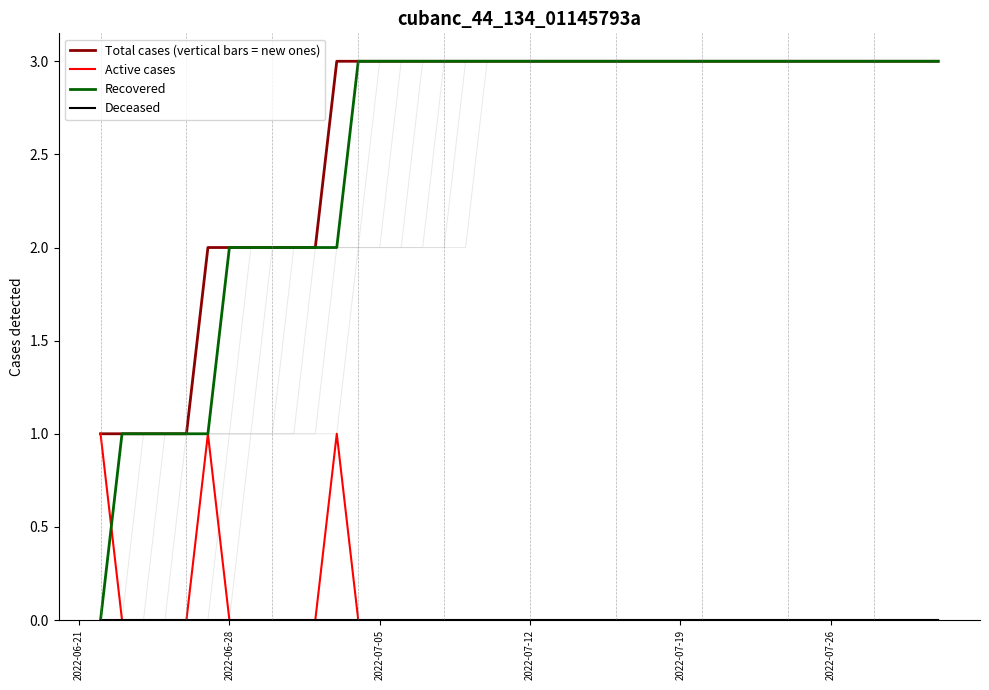

What is the sum of all Total cases (vertical bars = new ones) values?

104